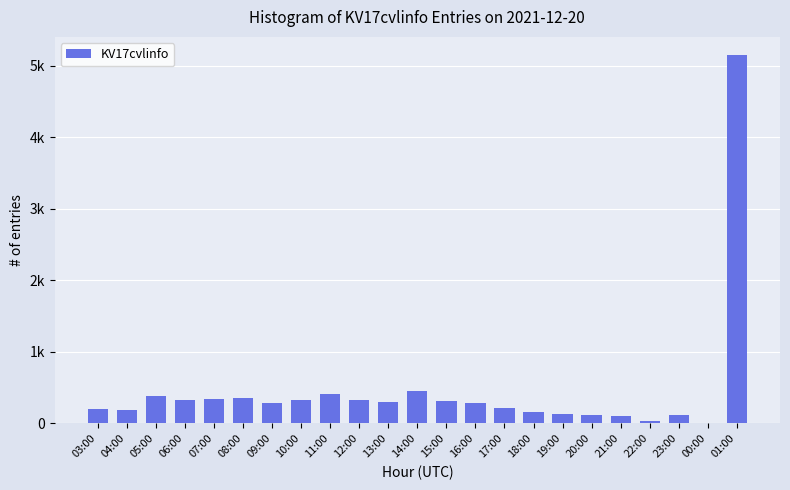

Rank the categories by value from lowest to highest.

00:00, 22:00, 21:00, 23:00, 20:00, 19:00, 18:00, 04:00, 03:00, 17:00, 16:00, 09:00, 13:00, 15:00, 10:00, 12:00, 06:00, 07:00, 08:00, 05:00, 11:00, 14:00, 01:00